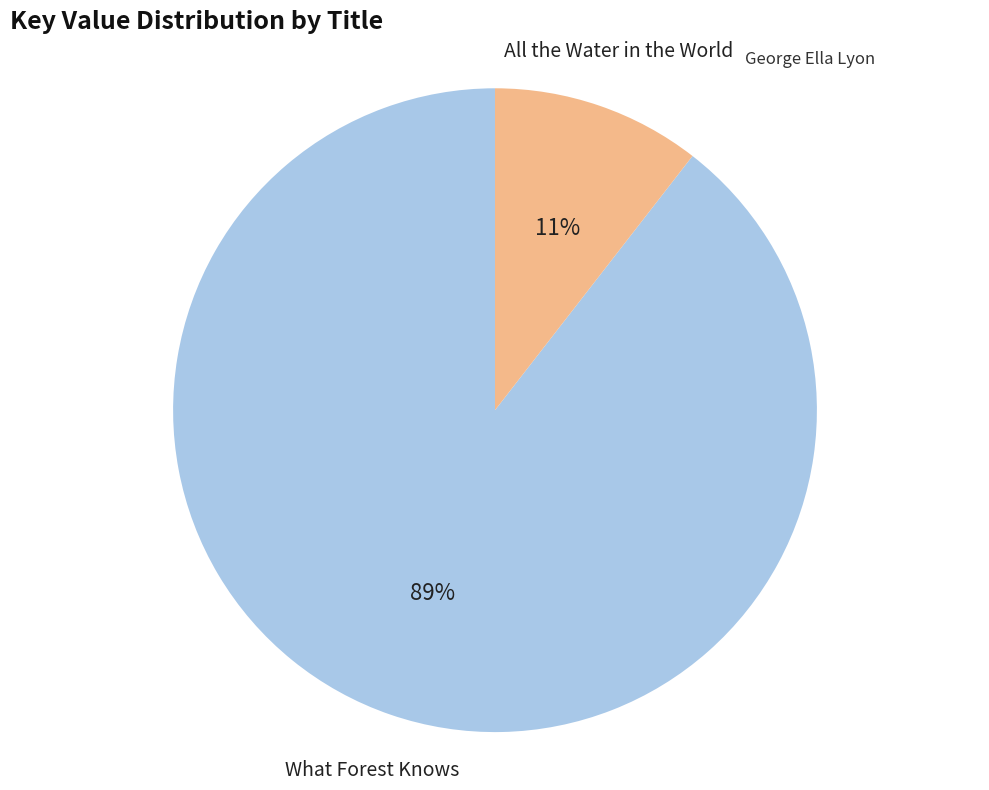

Is it true that What Forest Knows is 89% of the pie?

True